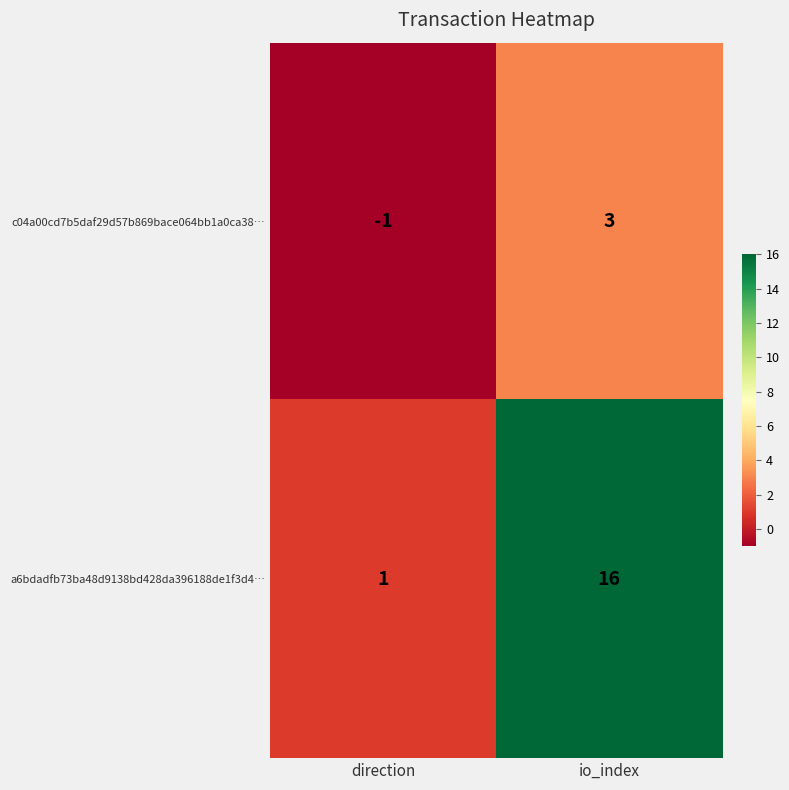

How many categories are shown in the chart?

2